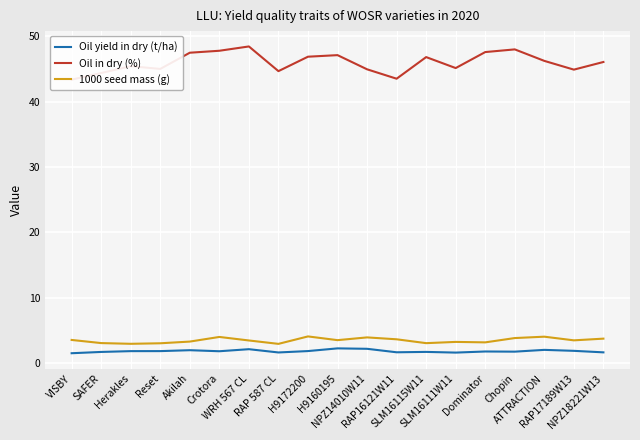

True or false: Oil yield in dry (t/ha) and 1000 seed mass (g) intersect in this chart.

False